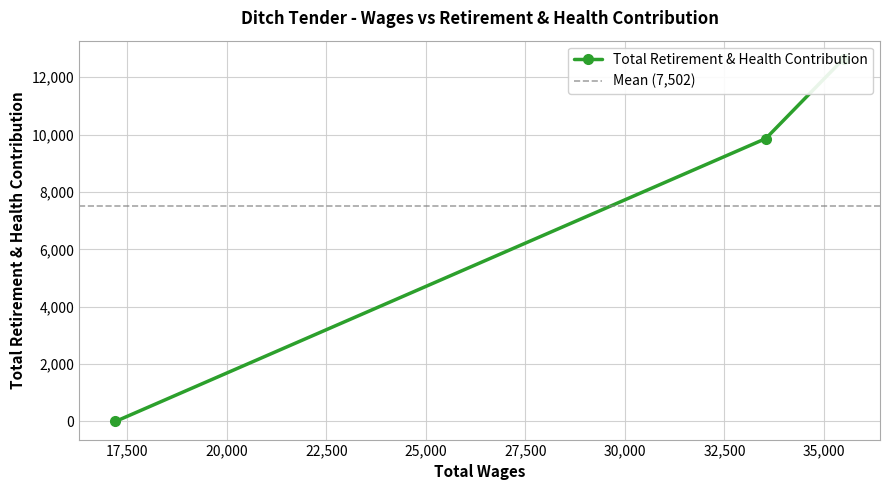

Reading left to right, what are all the values shown in this chart?

35492.0=12643	33538.0=9863	17201.0=0